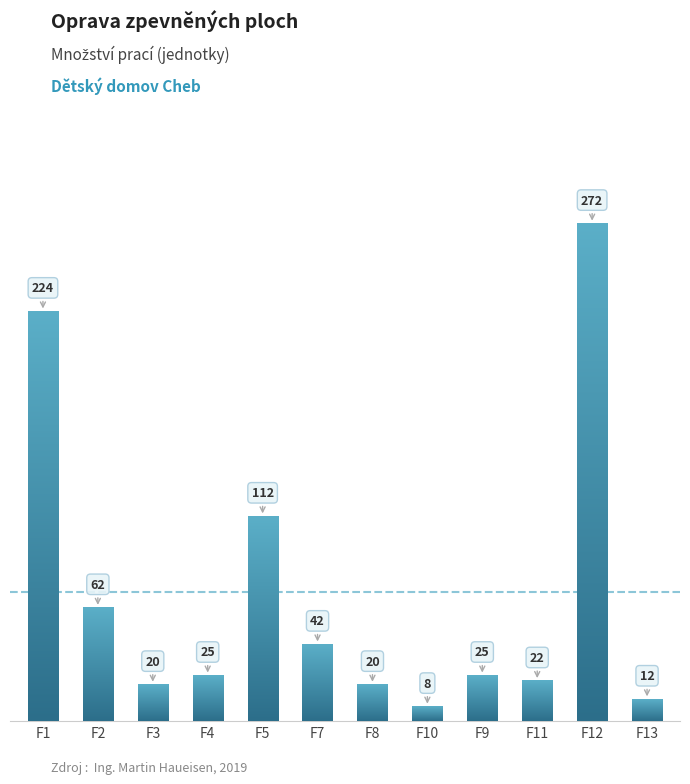

Read the value at F8, to the nearest 5.

20